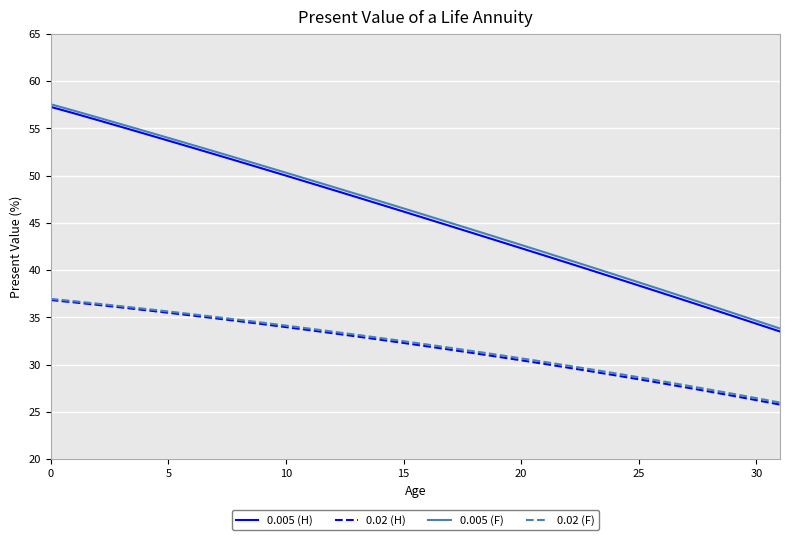

Which series has the largest range (max minus min)?

0.005 (H)